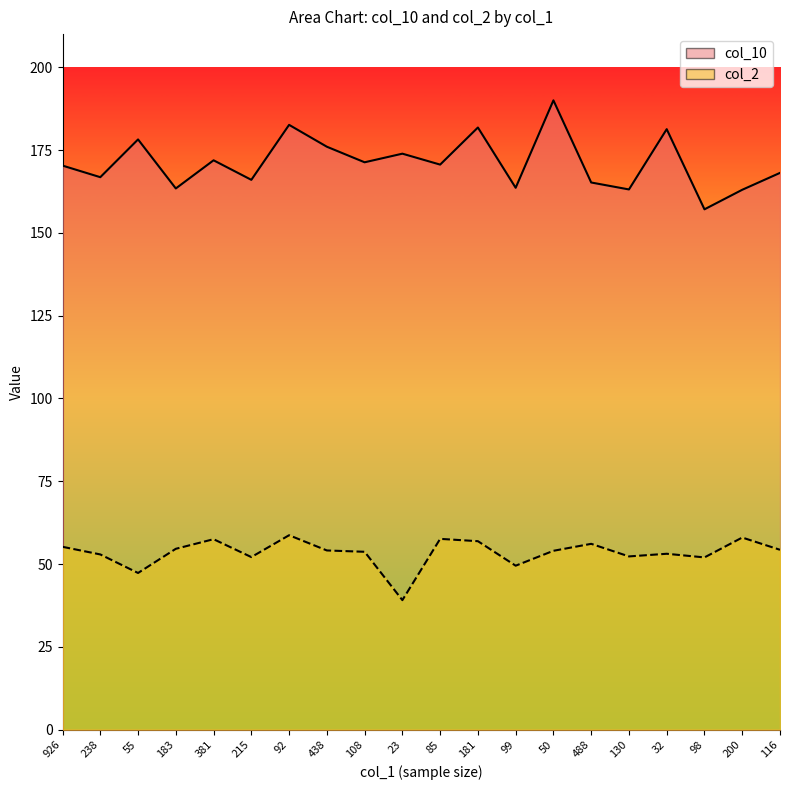

List the series in order of their overall mean, lowest first.

col_2, col_10